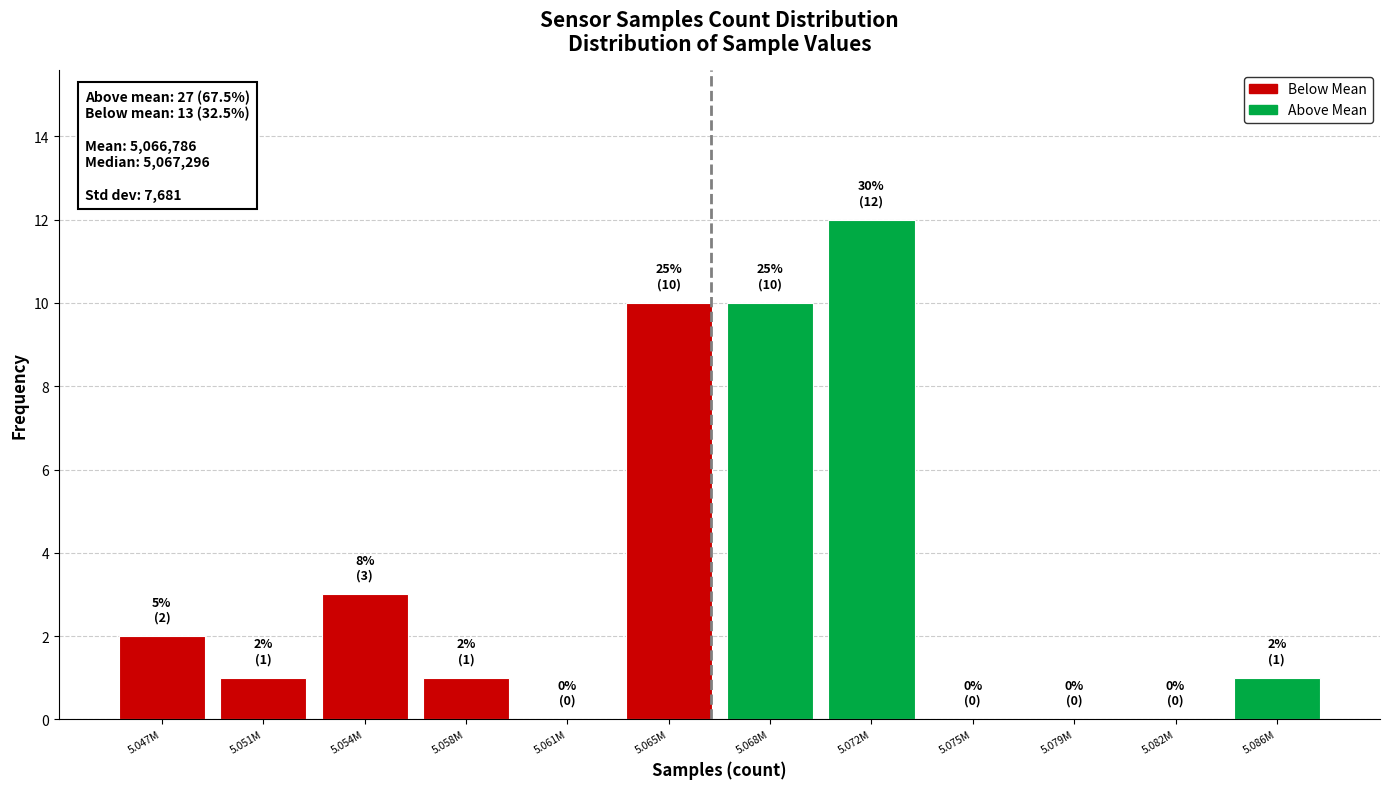

Reading left to right, extract all data points from this chart.

5.047M=2	5.051M=1	5.054M=3	5.058M=1	5.061M=0	5.065M=10	5.068M=10	5.072M=12	5.075M=0	5.079M=0	5.082M=0	5.086M=1